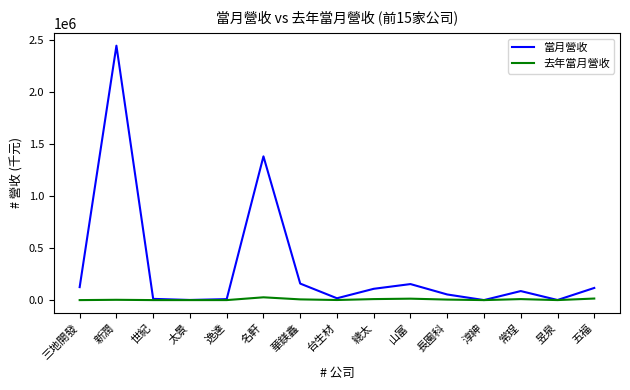

How many lines are shown in the chart?

2